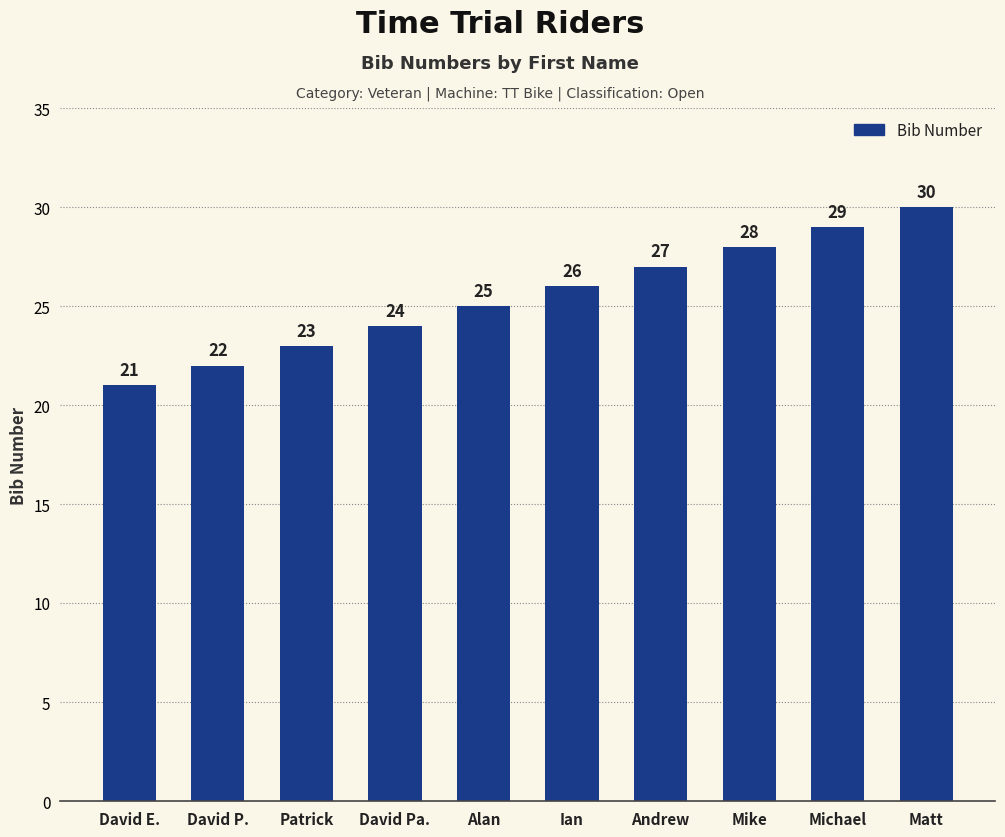

What is the value of the 6th bar from the left?

26